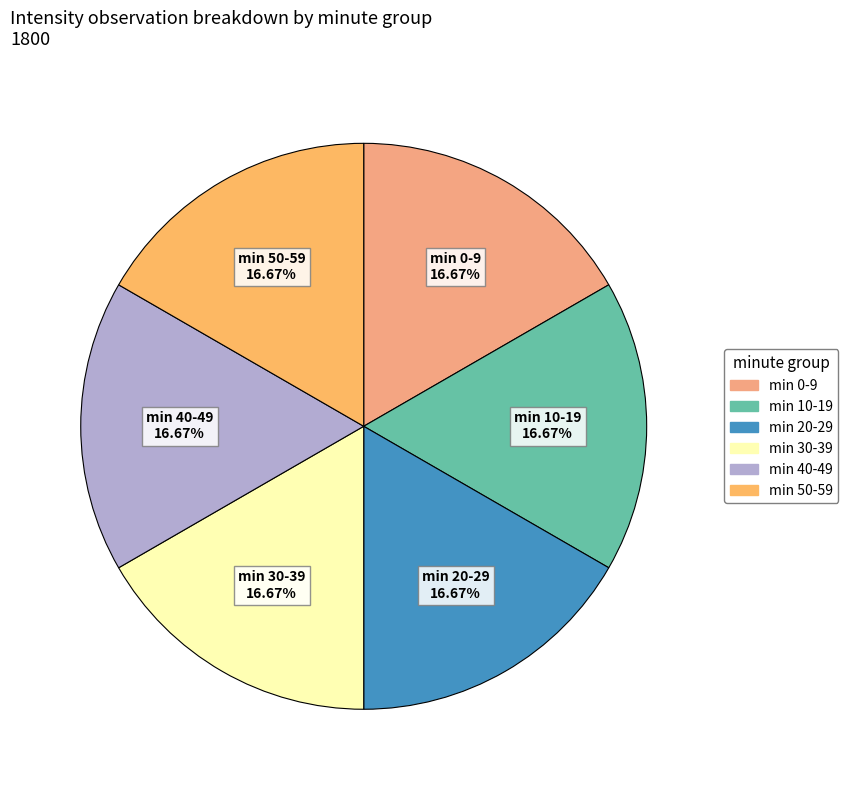

Is the sum of min 30-39 and min 40-49 greater than half?

No